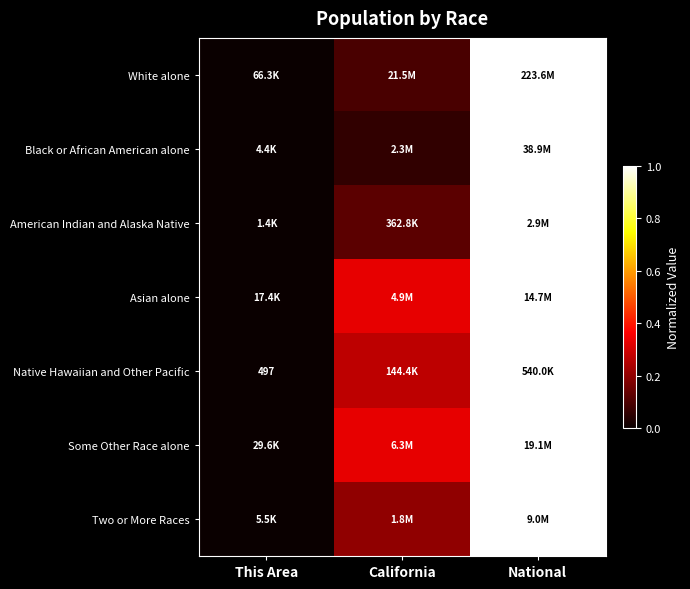

How many distinct data groups are displayed?

7